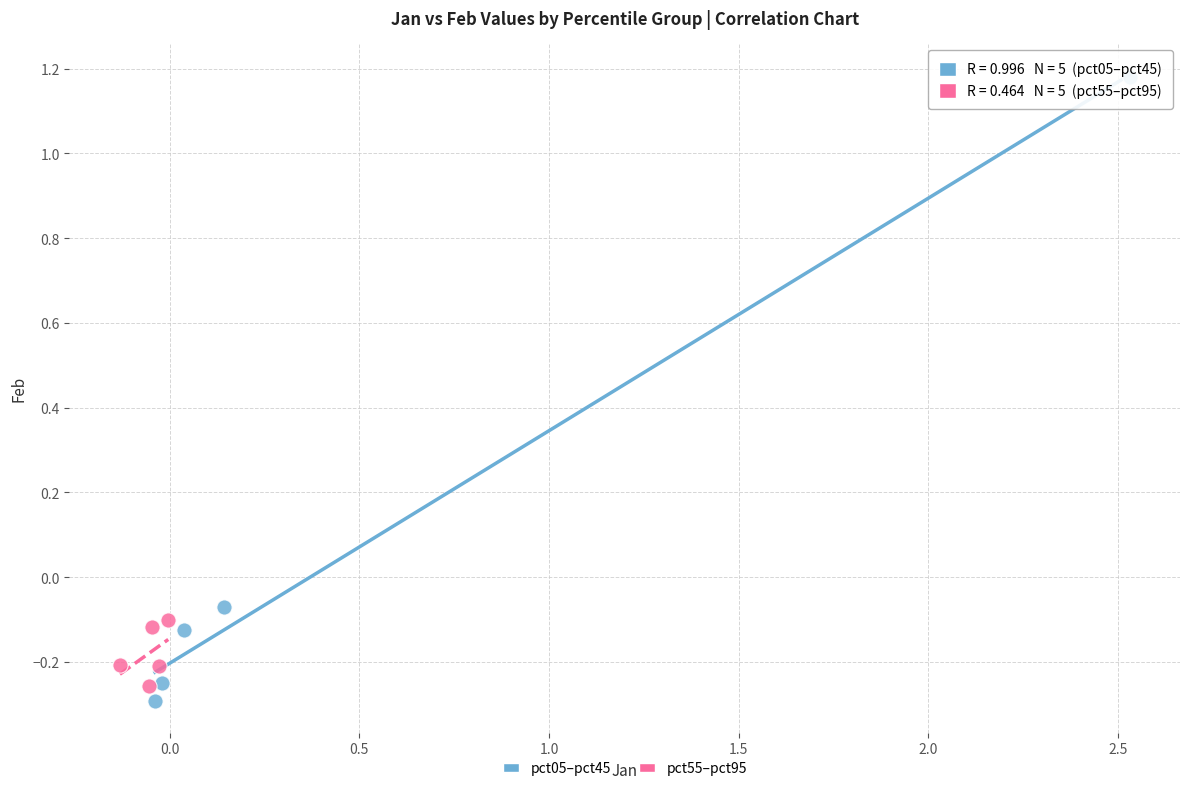

Which series has the largest Y range (max minus min)?

pct05–pct45